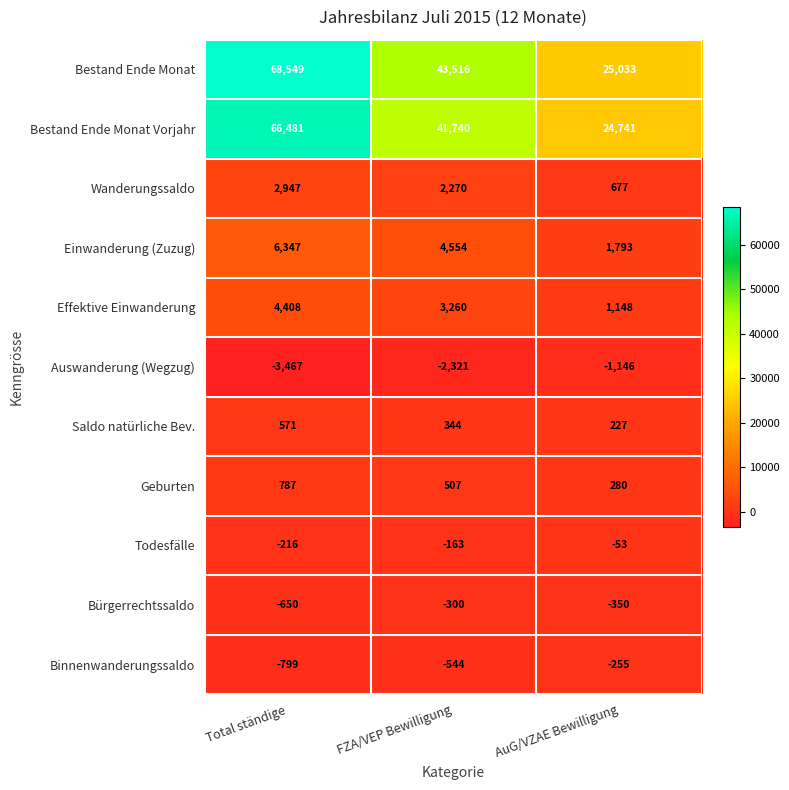

At which category is the sum across all series the highest?

Total ständige